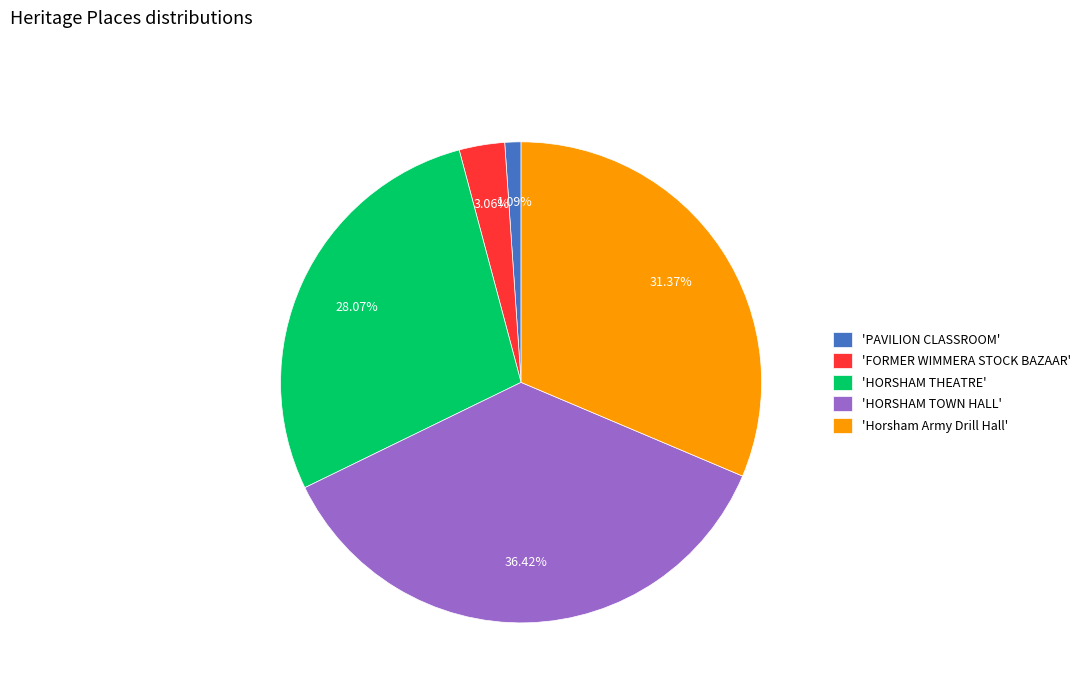

Is there a majority slice in this chart?

No